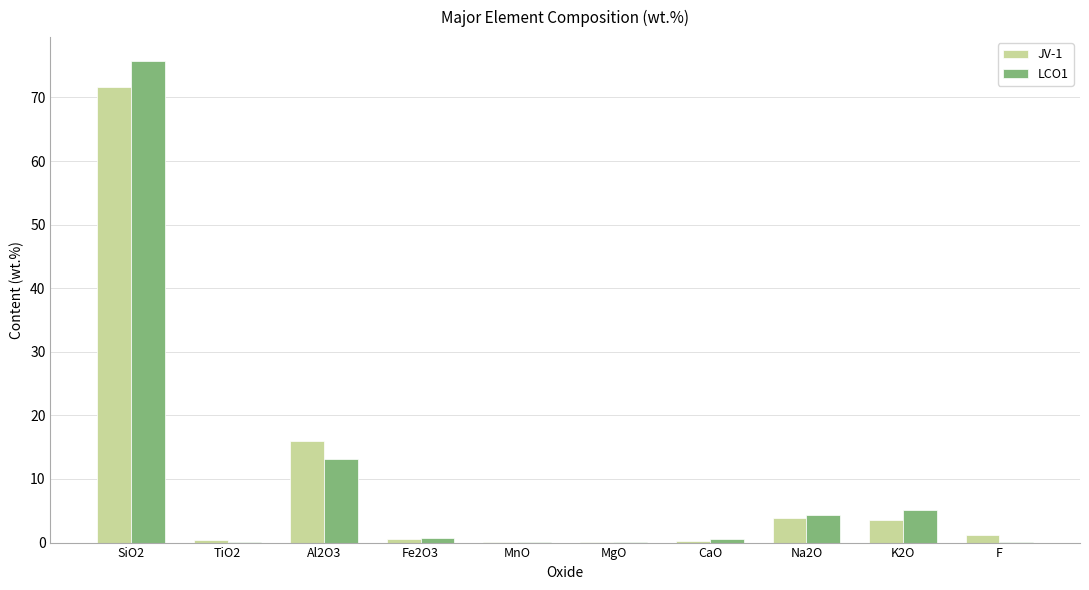

Which series changed the most between SiO2 and K2O?

LCO1